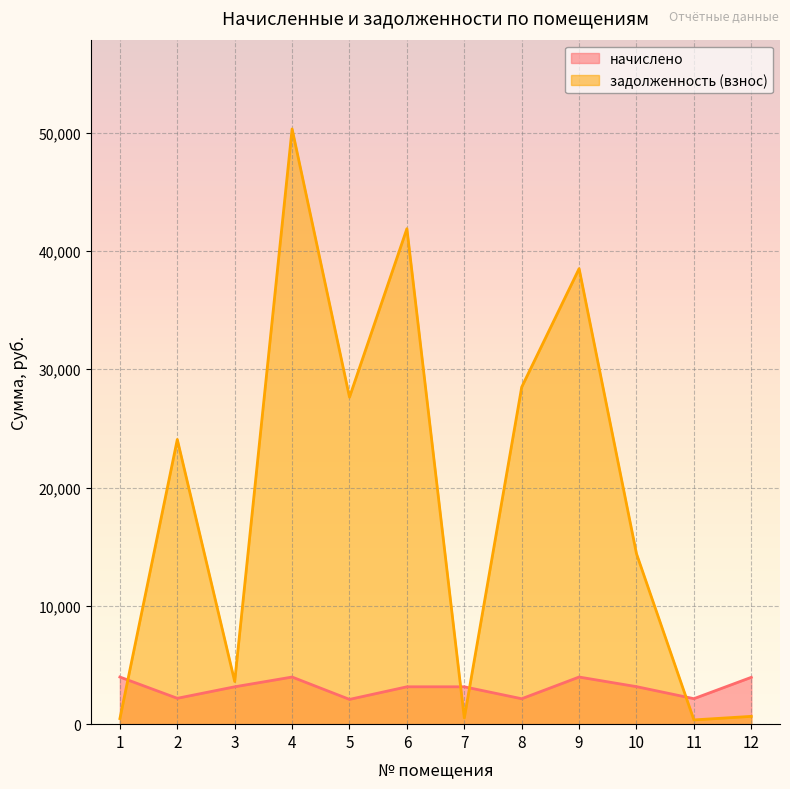

Reading left to right, transcribe all the data shown in this chart.

начислено: 3982.9	2185.4	3158.0	3982.9	2093.4	3158.0	3158.0	2148.4	3982.9	3170.3	2154.6	3958.3
задолженность (взнос): 470.9	24059.5	3604.3	50300.4	27634.3	41870.1	526.3	28484.7	38493.9	14399.8	359.1	659.7